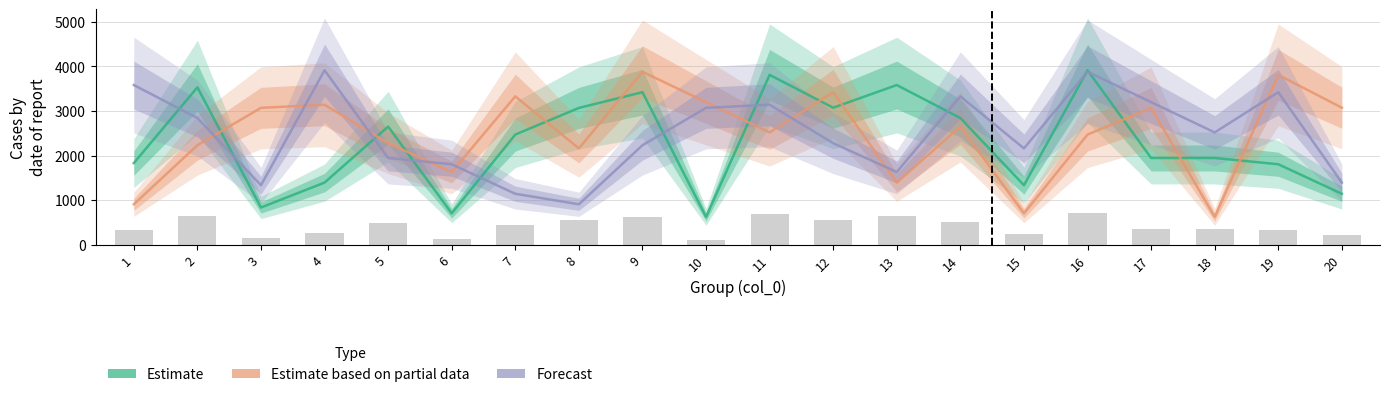

Rank the categories by Estimate value from lowest to highest.

10, 6, 3, 20, 15, 4, 19, 1, 17, 18, 7, 5, 14, 8, 12, 9, 2, 13, 11, 16